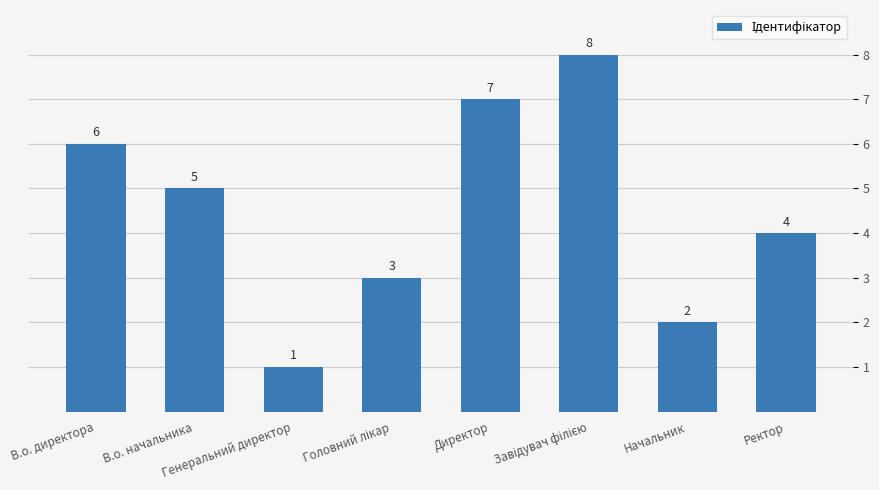

Where does the data first go above 5?

В.о. директора